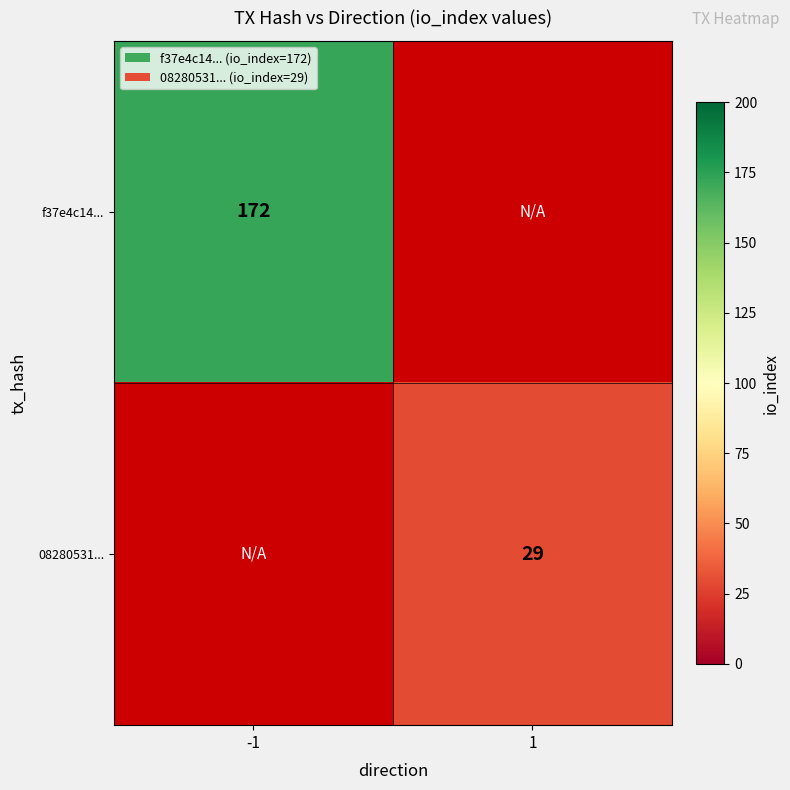

The value of f37e4c14... at -1 is 172. True or false?

True